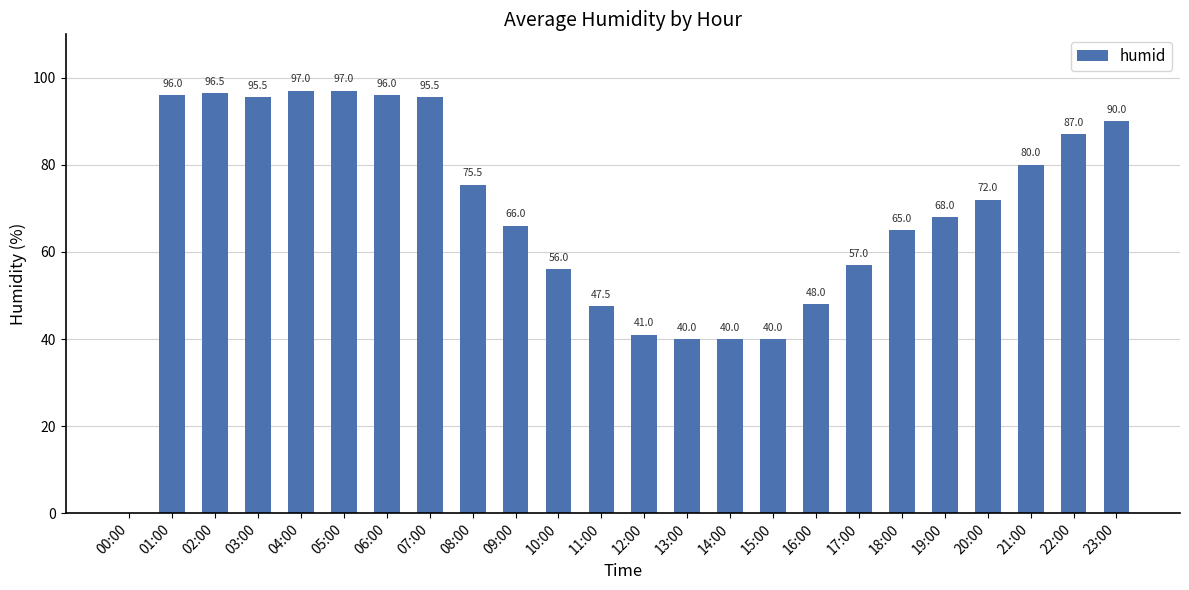

True or false: the data shows 21.0 at 19:00.

False